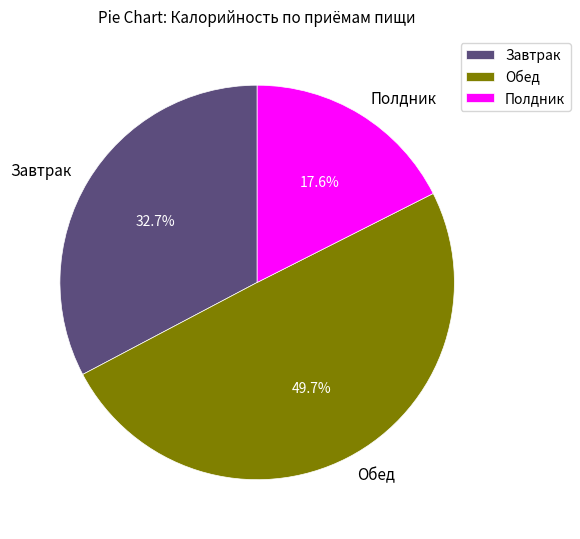

Is it true that Обед is 50% of the pie?

True